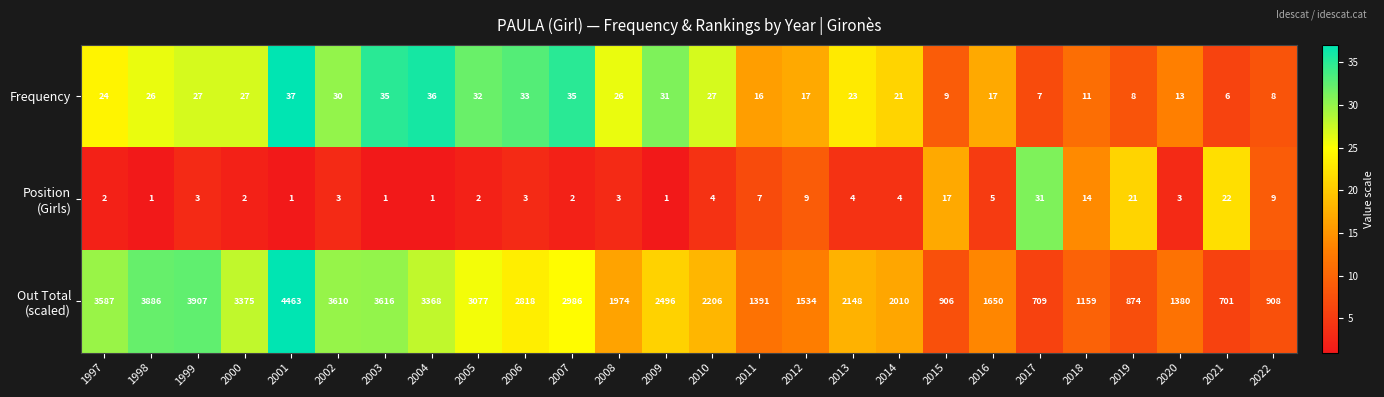

What is the spread (max minus min) of values at 2018?

1148